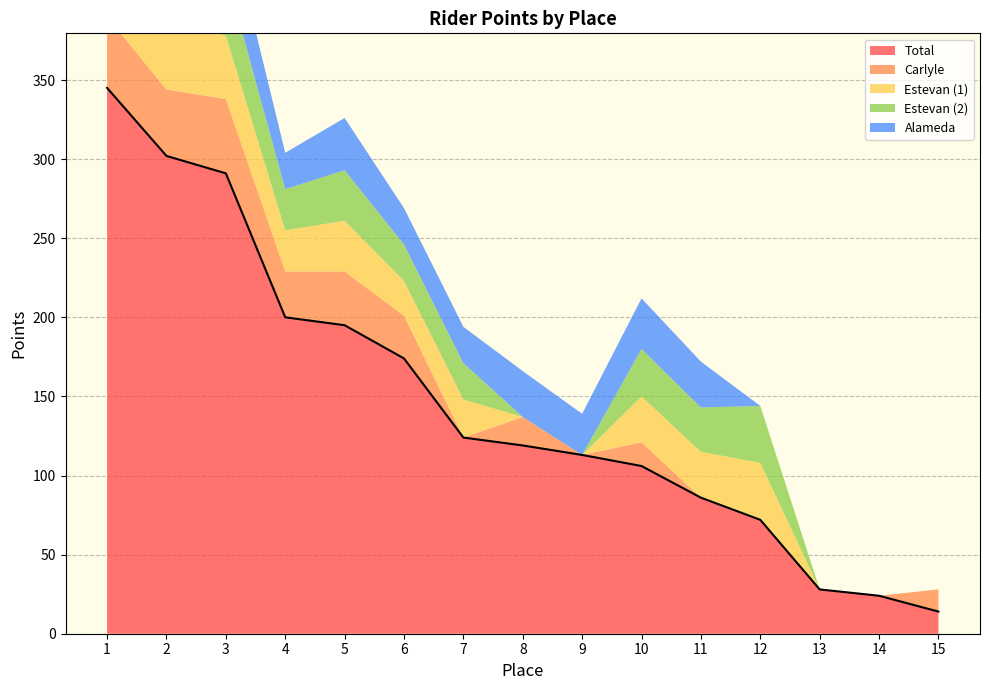

Is the value of Alameda_1 at 1 greater than the value of Carlyle at 1?

Yes